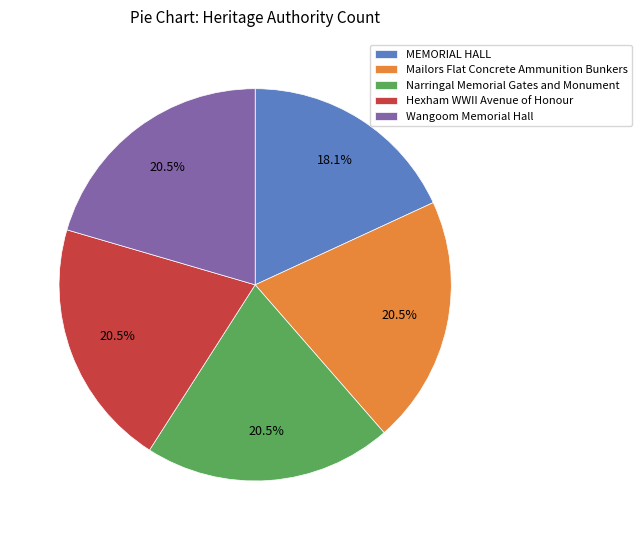

To the nearest percent, what is the combined percentage of Narringal Memorial Gates and Monument and Wangoom Memorial Hall?

41%